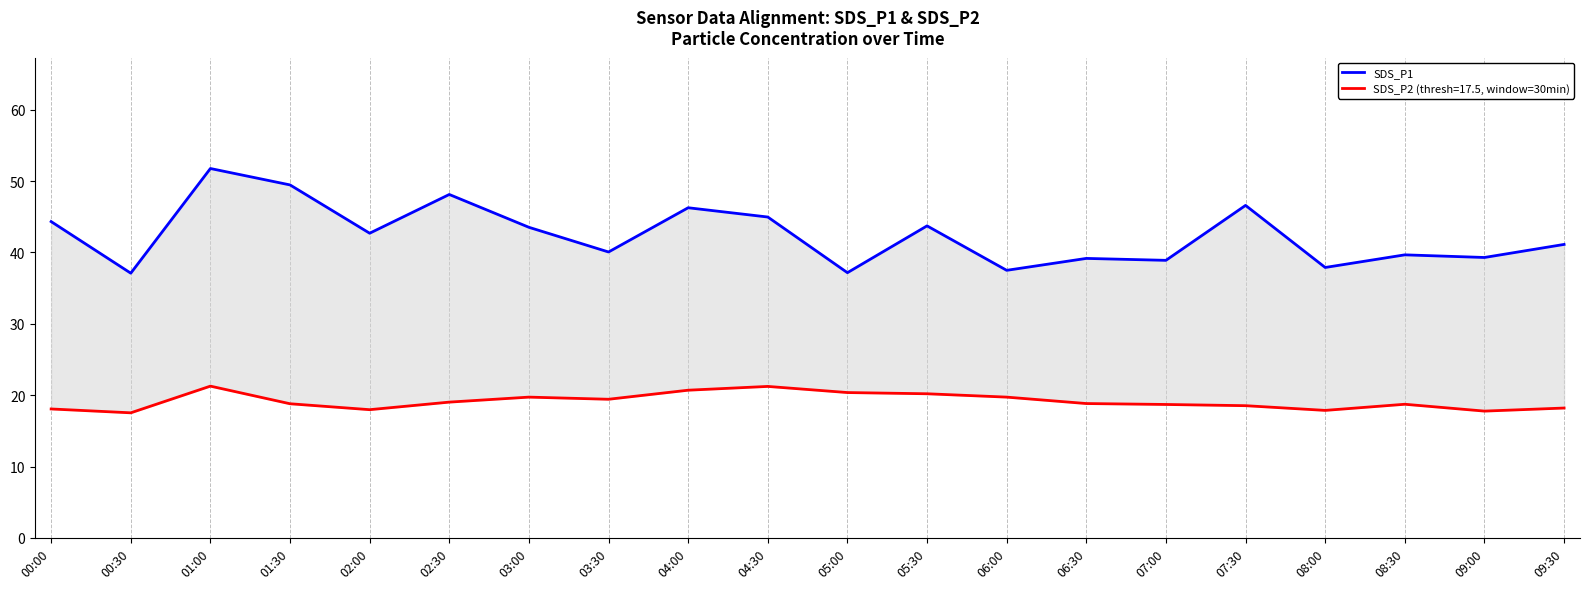

What is the difference between the values at 06:30 and 08:00?

1.3